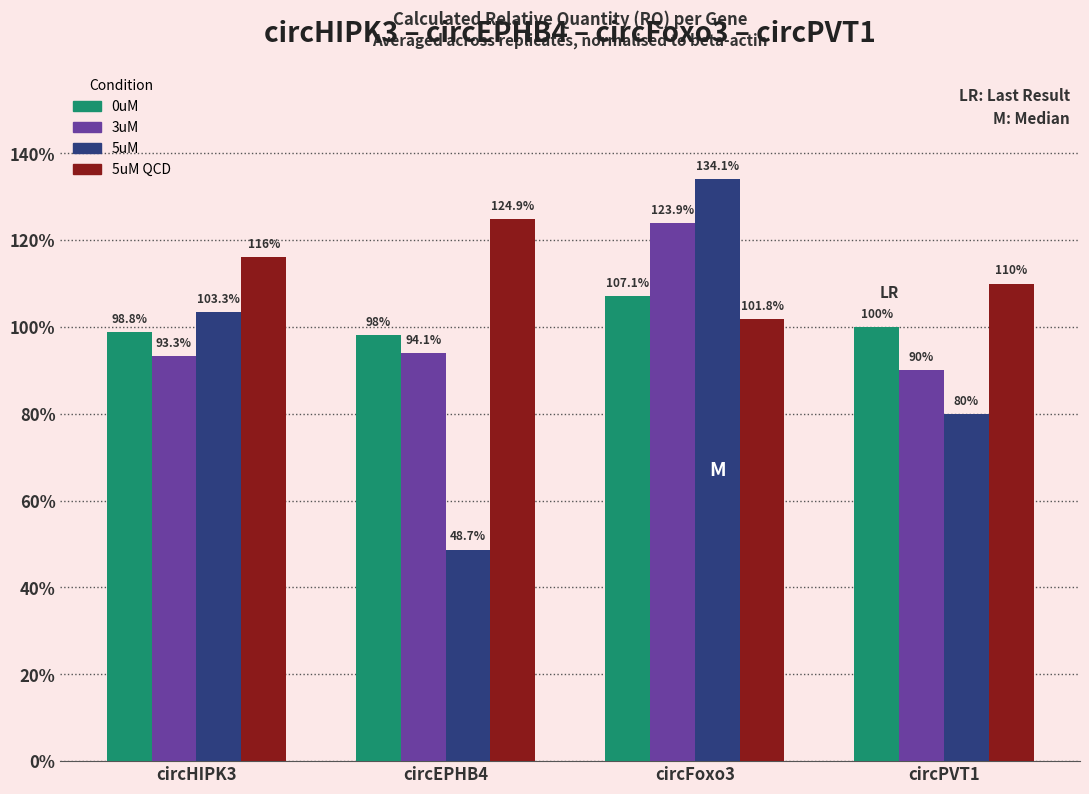

Reading left to right, list all the values displayed in this chart.

0uM: circHIPK3=1.0	circEPHB4=1.0	circFoxo3=1.1	circPVT1=1.0
3uM: circHIPK3=0.9	circEPHB4=0.9	circFoxo3=1.2	circPVT1=0.9
5uM: circHIPK3=1.0	circEPHB4=0.5	circFoxo3=1.3	circPVT1=0.8
5uM QCD: circHIPK3=1.2	circEPHB4=1.2	circFoxo3=1.0	circPVT1=1.1